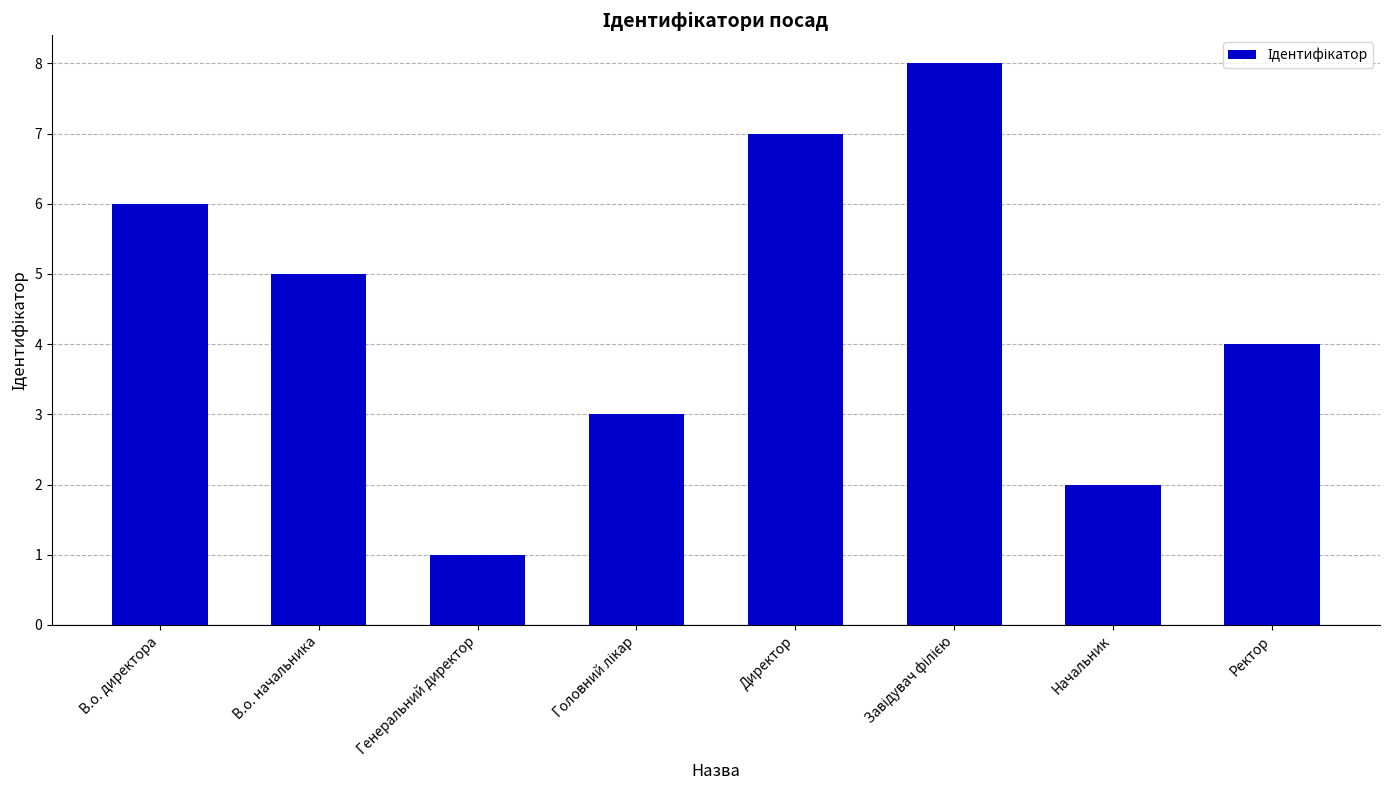

Reading right to left, transcribe all the data shown in this chart.

4	2	8	7	3	1	5	6